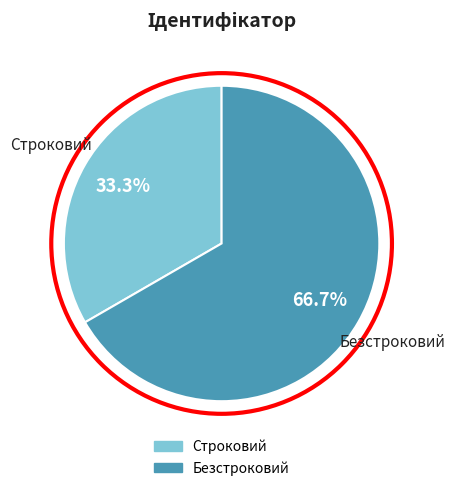

Which slice is the smallest?

Строковий